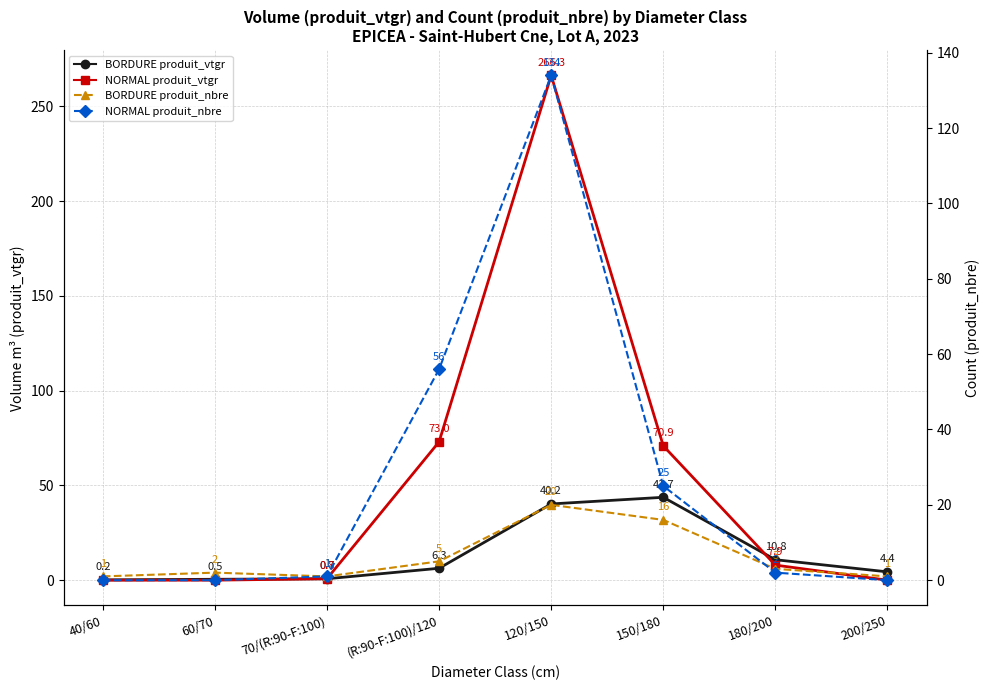

At 150/180, list the series in order from largest to smallest.

NORMAL produit_vtgr, BORDURE produit_vtgr, NORMAL produit_nbre, BORDURE produit_nbre